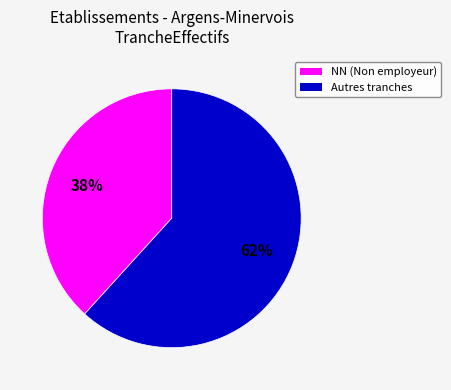

To the nearest percent, what is the average slice percentage?

50%